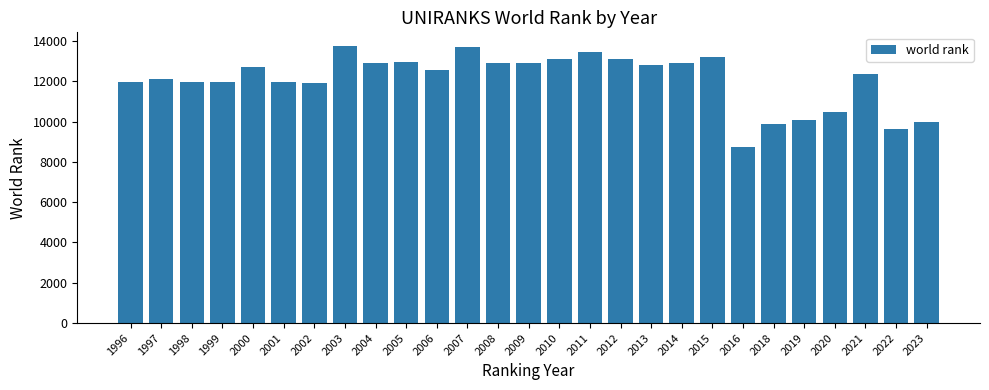

Which has a higher value, 2005 or 1998?

2005